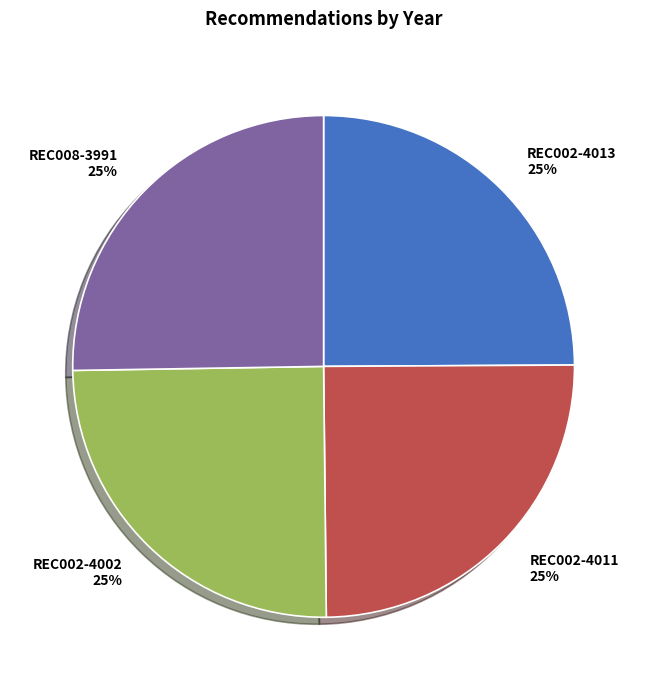

What percentage is the REC002-4011 slice, to the nearest percent?

25%